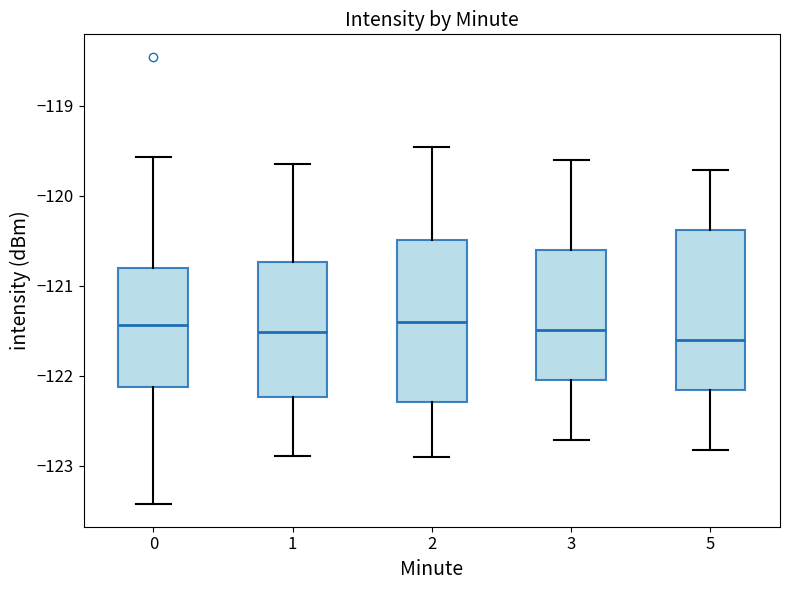

Reading left to right, read every box against the y-axis: the position of its median line, the range the box covers, and the ends of its whiskers. The values are not printed on the chart, so give them approximately, as read against the axis.

0: median -121.4, box -122.1 to -120.8, whiskers -123.4 to -119.6
1: median -121.5, box -122.2 to -120.7, whiskers -122.9 to -119.7
2: median -121.4, box -122.3 to -120.5, whiskers -122.9 to -119.5
3: median -121.5, box -122.0 to -120.6, whiskers -122.7 to -119.6
5: median -121.6, box -122.2 to -120.4, whiskers -122.8 to -119.7